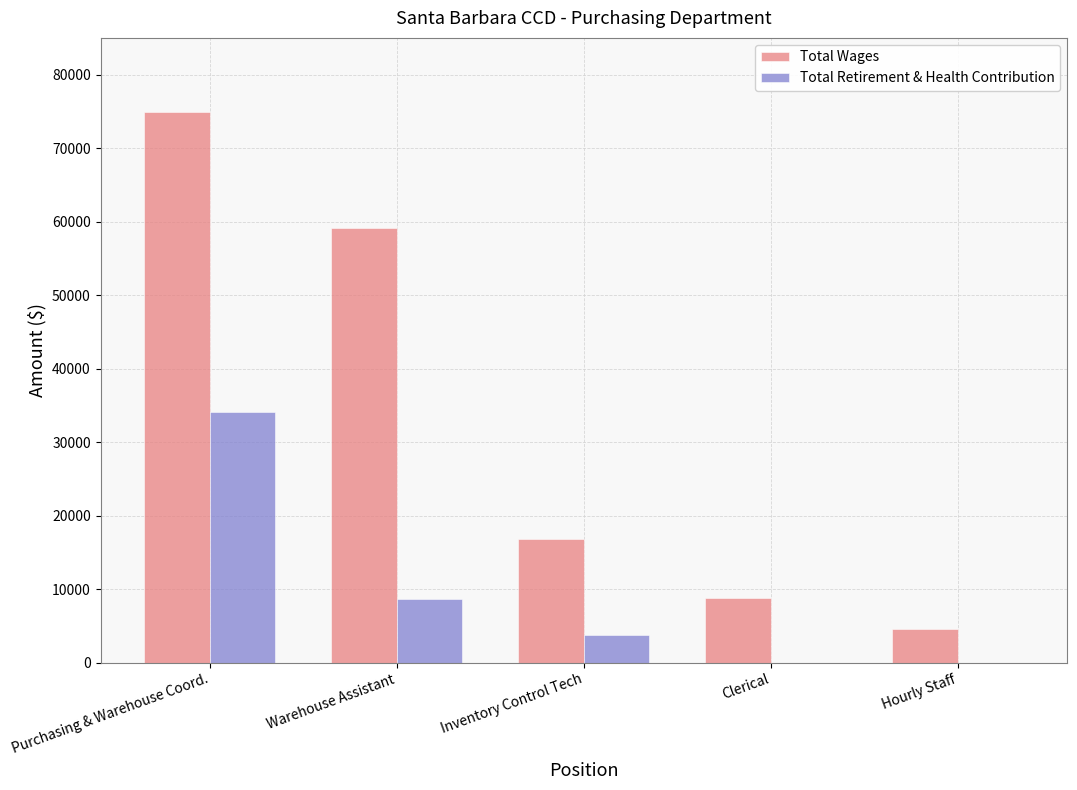

What is the sum of all Total Wages values?

164169